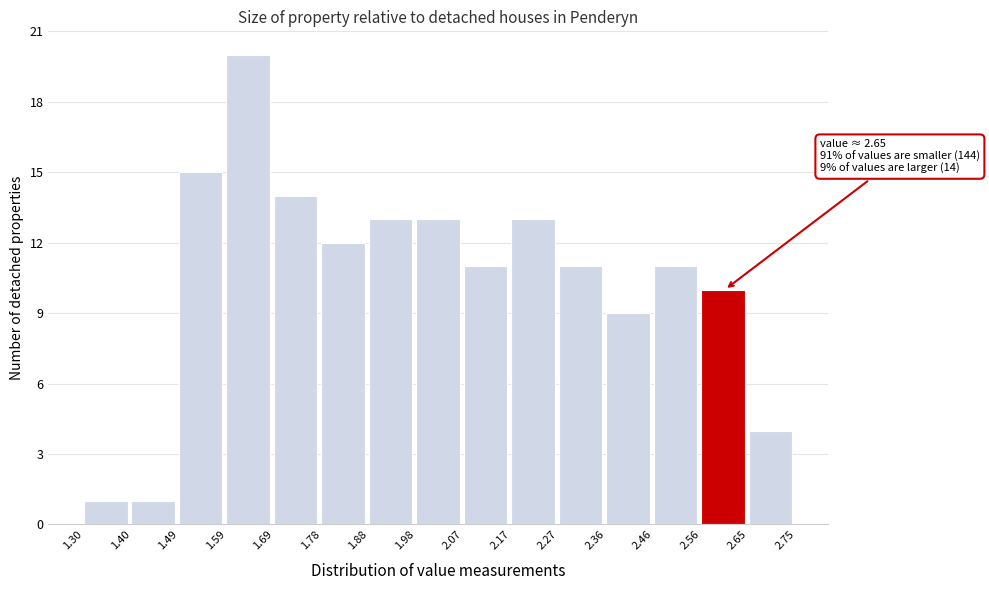

Over which range of the x-axis is the bar tallest?

1.59 to 1.69